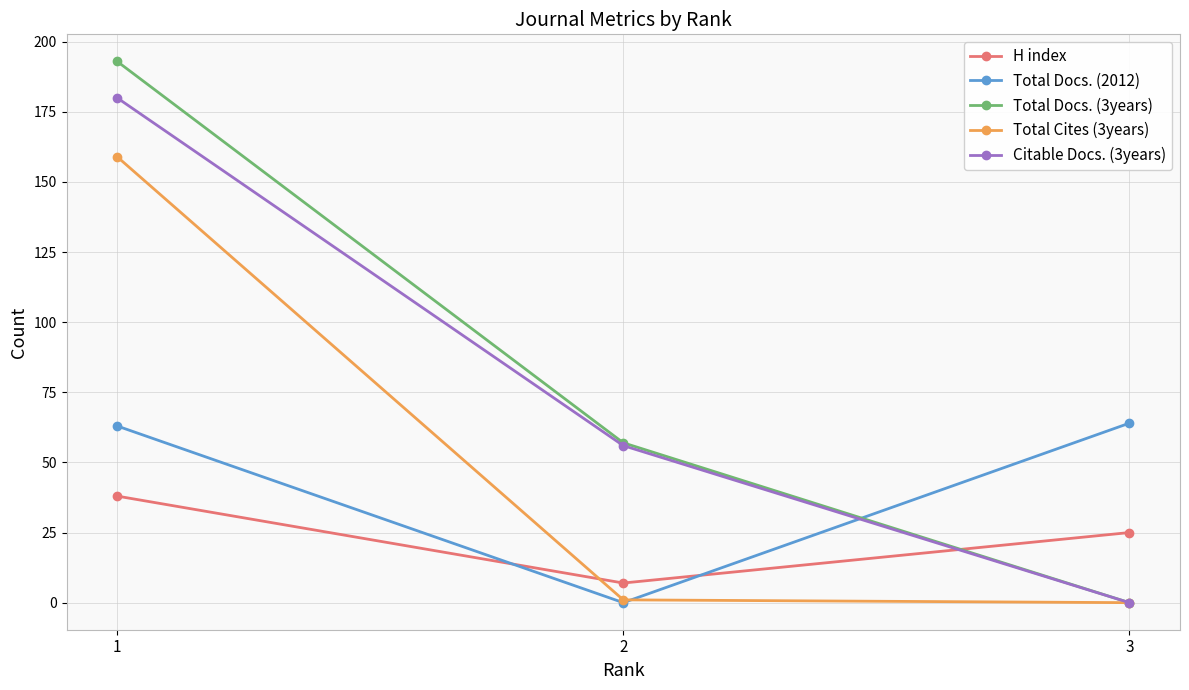

Is it true that Total Docs. (3years) equals 193 at 1?

True